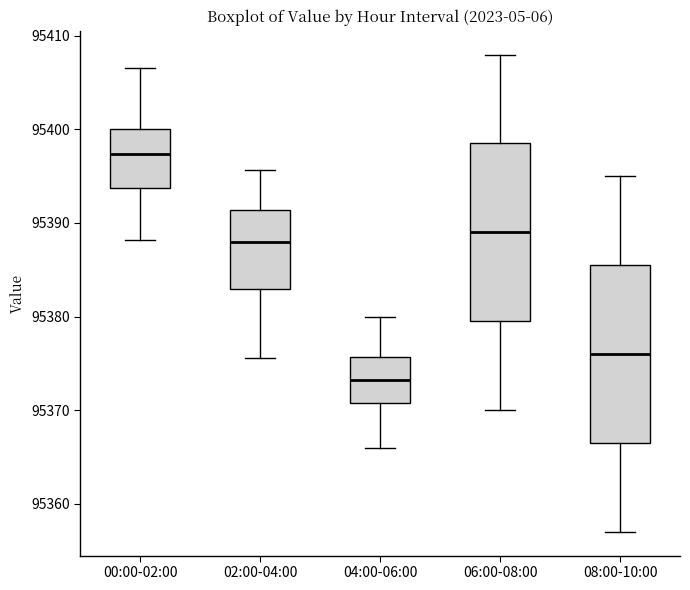

Which box's median line is the lowest?

04:00-06:00